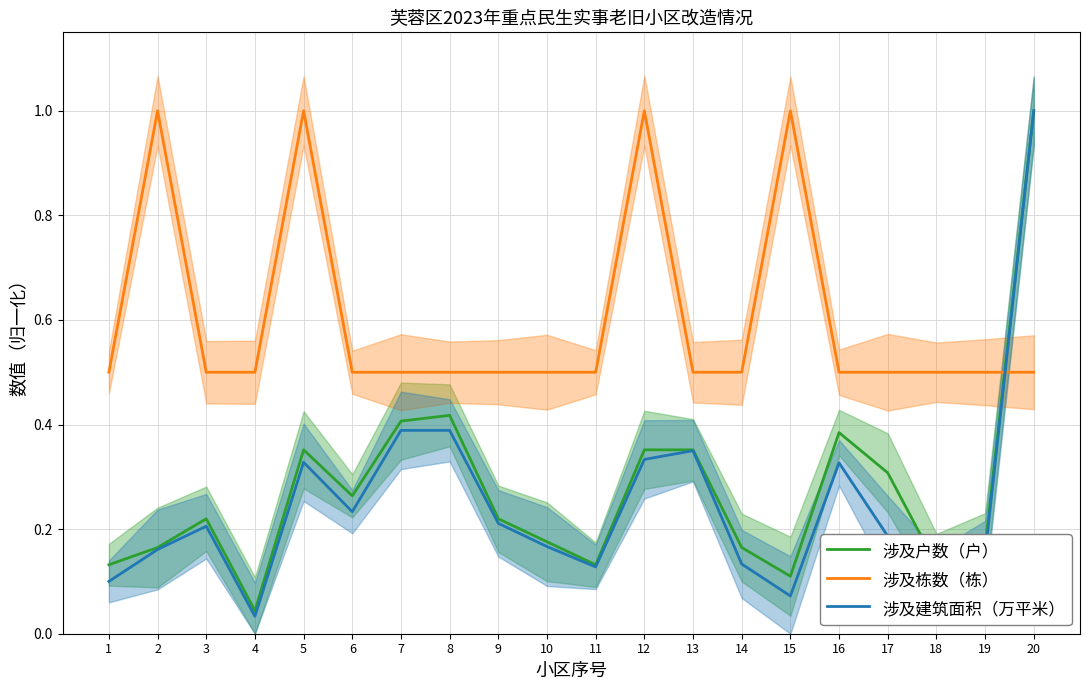

What value does the 涉及建筑面积（万平米） series have at 10?

0.2